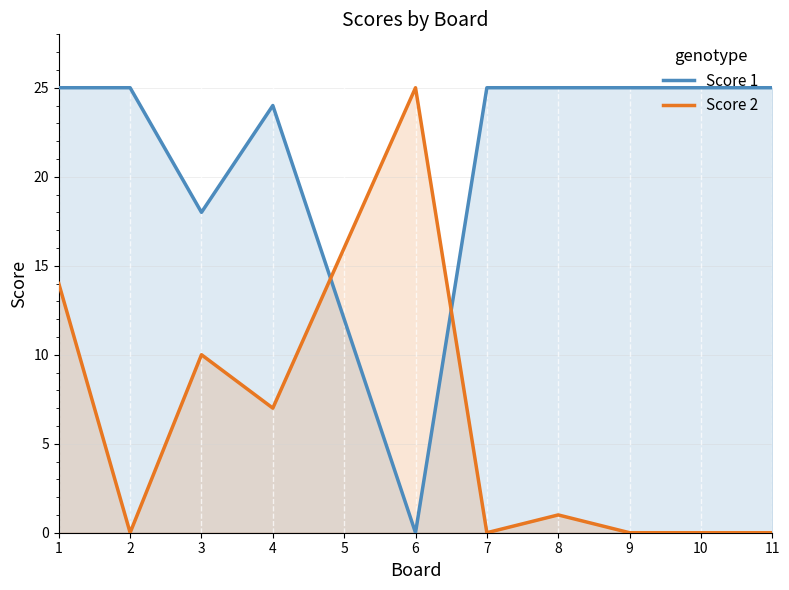

What is the sum of the Score 2 values at 5 and 11?

16